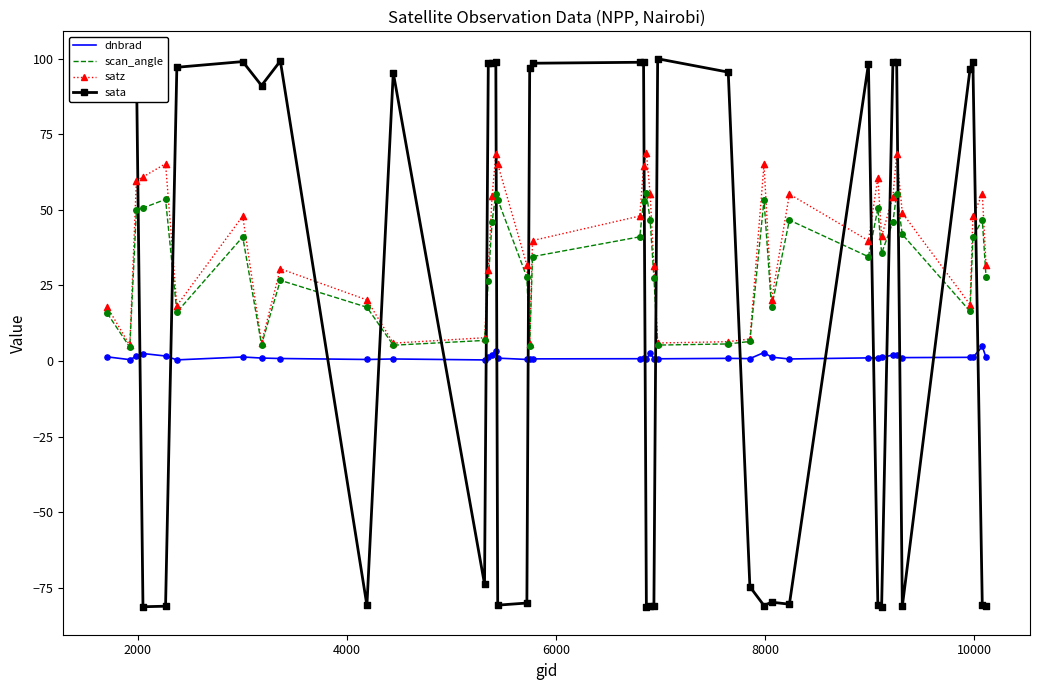

Which series has the widest spread of values?

sata